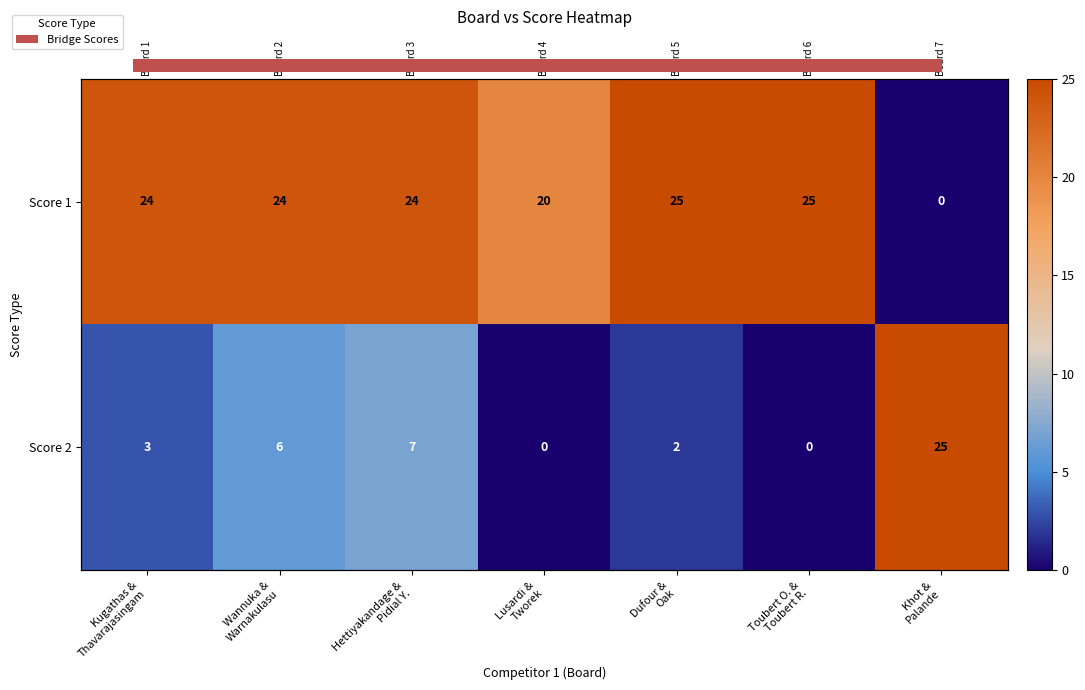

What is the difference between the highest and lowest values at Kugathas &
Thavarajasingam?

21